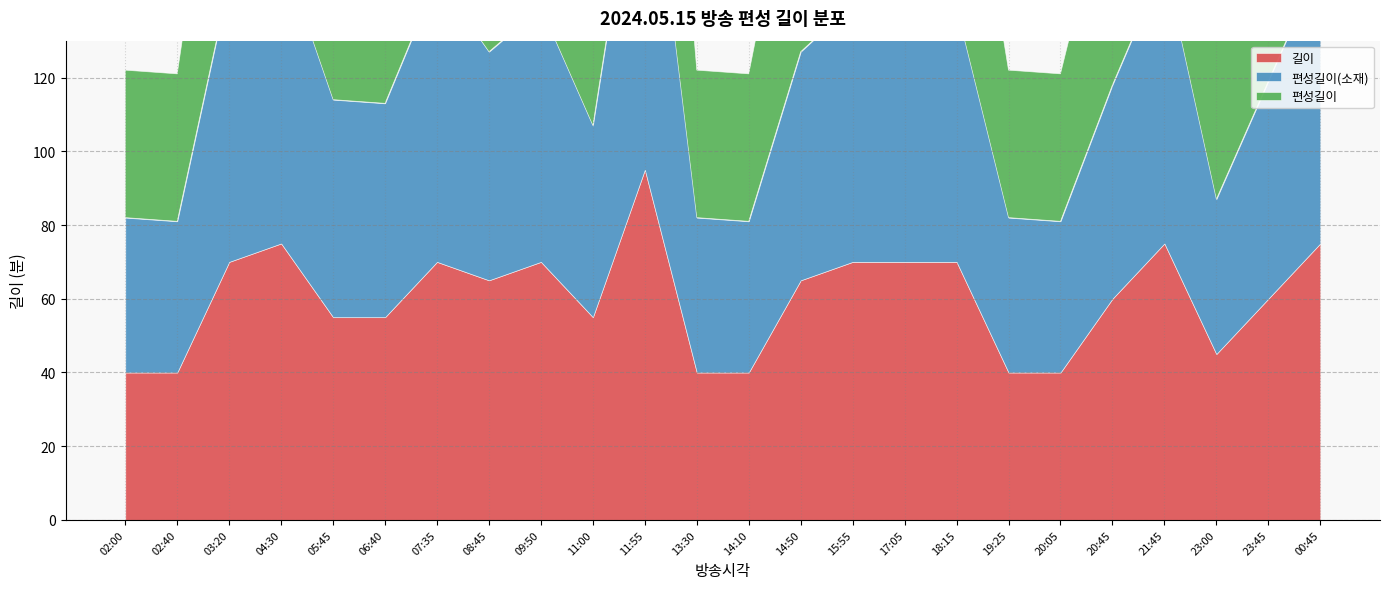

How many interior local valleys does the 편성길이 series have?

3